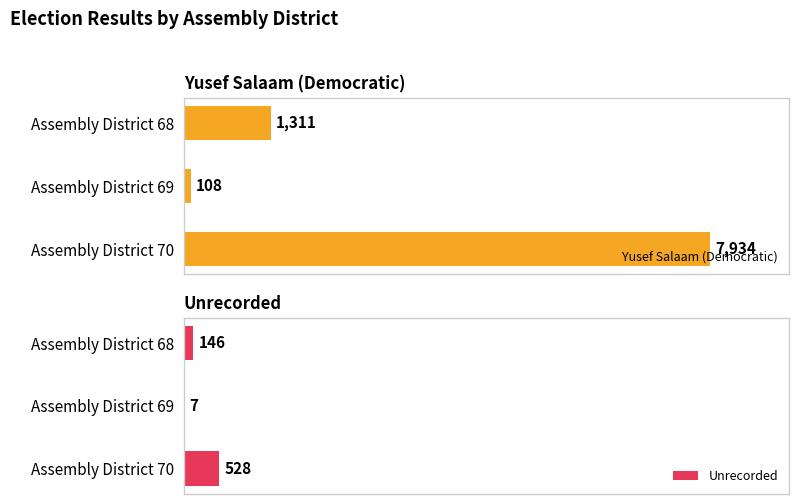

What is the sum of all Yusef Salaam (Democratic) values?

9353